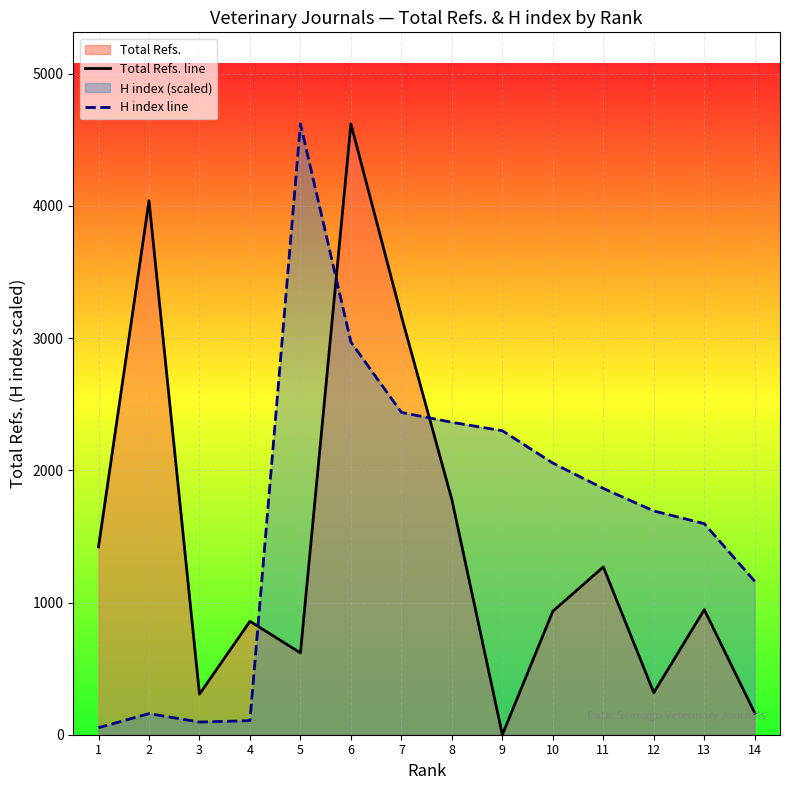

What is the spread (max minus min) of values at 3?

211.2